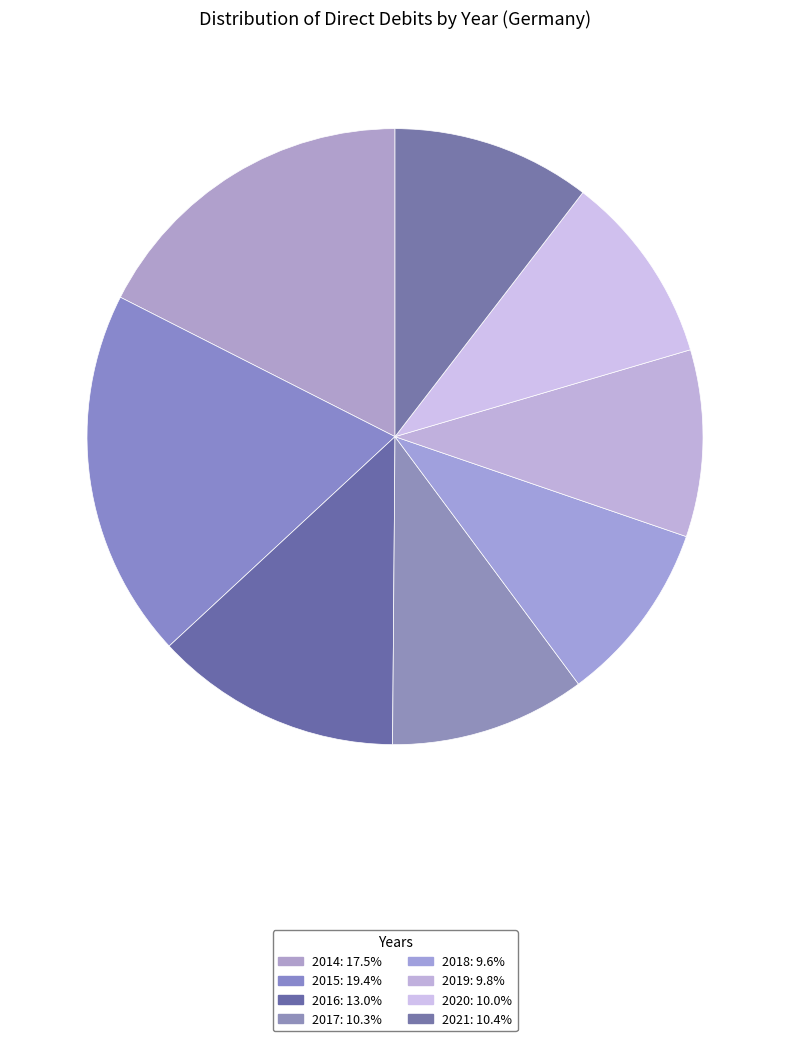

Approximately how many times larger is the value at 2020 compared to 2016?

0.8